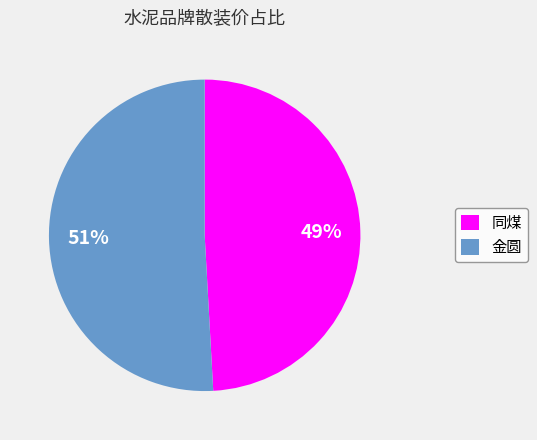

Is the sum of 同煤 and 金圆 greater than half?

Yes